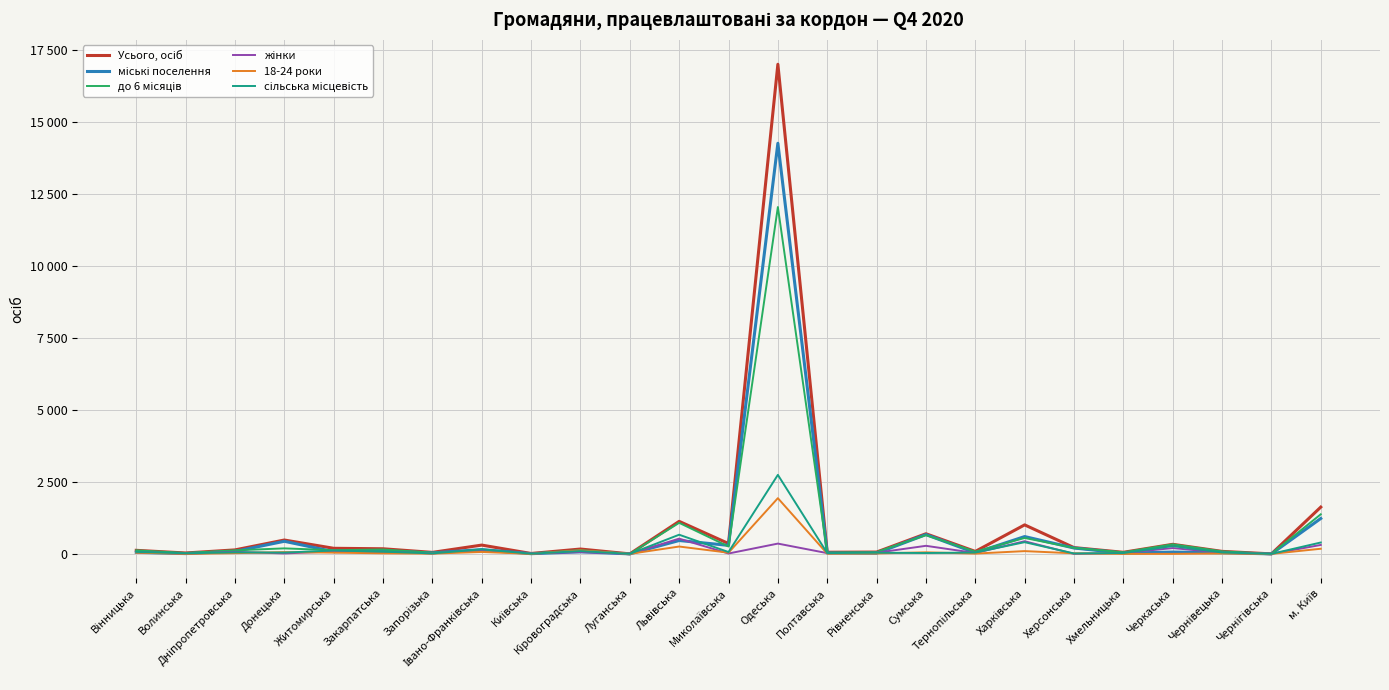

Does the chart display data point markers on the line(s)?

No